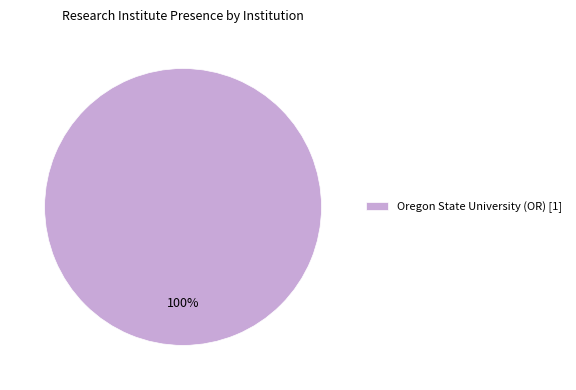

Which slice represents more than half of the pie?

Oregon State University (OR) [1]